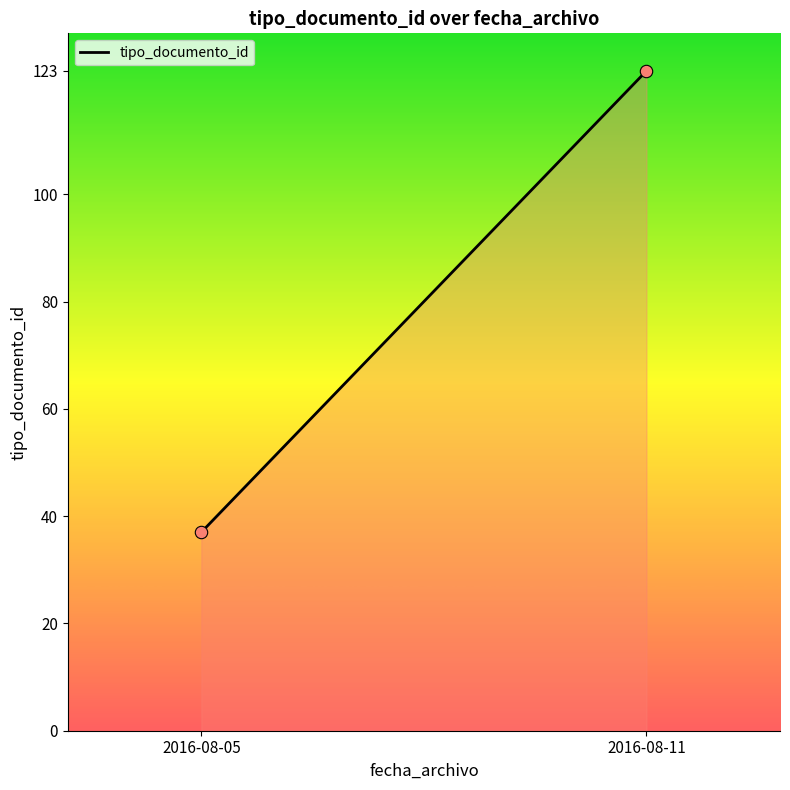

What is the average Y value?

80